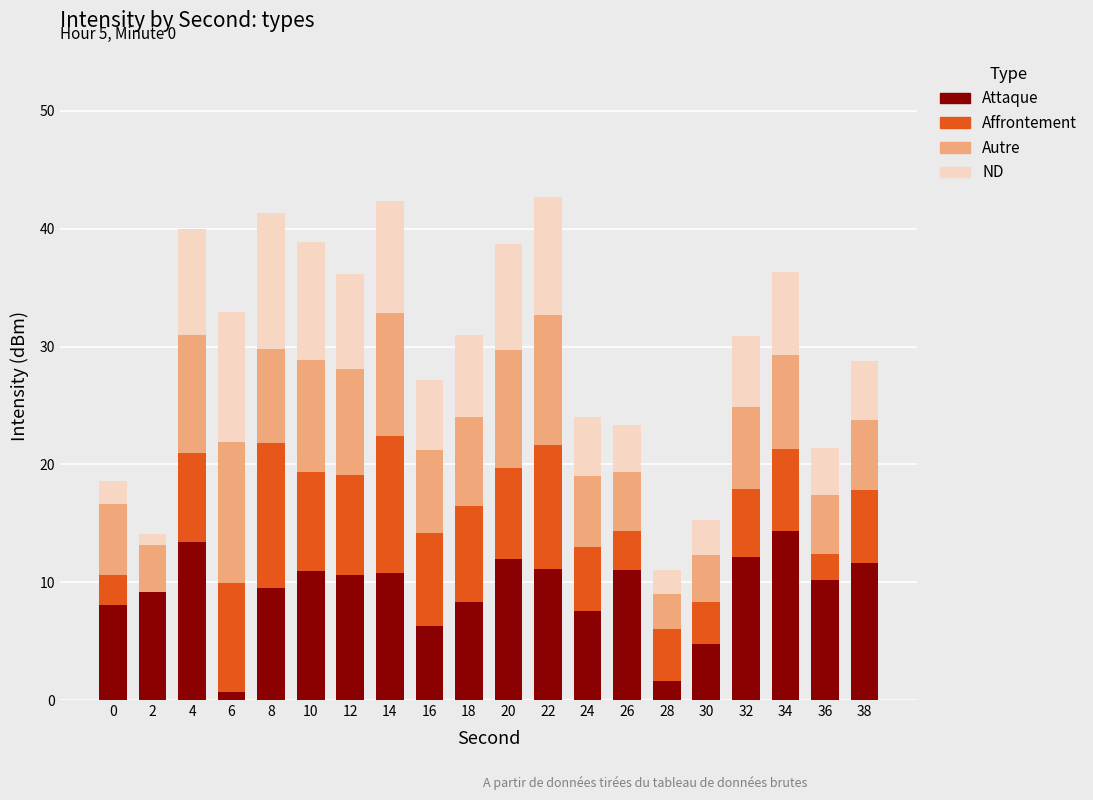

What is the greatest value displayed?

14.4